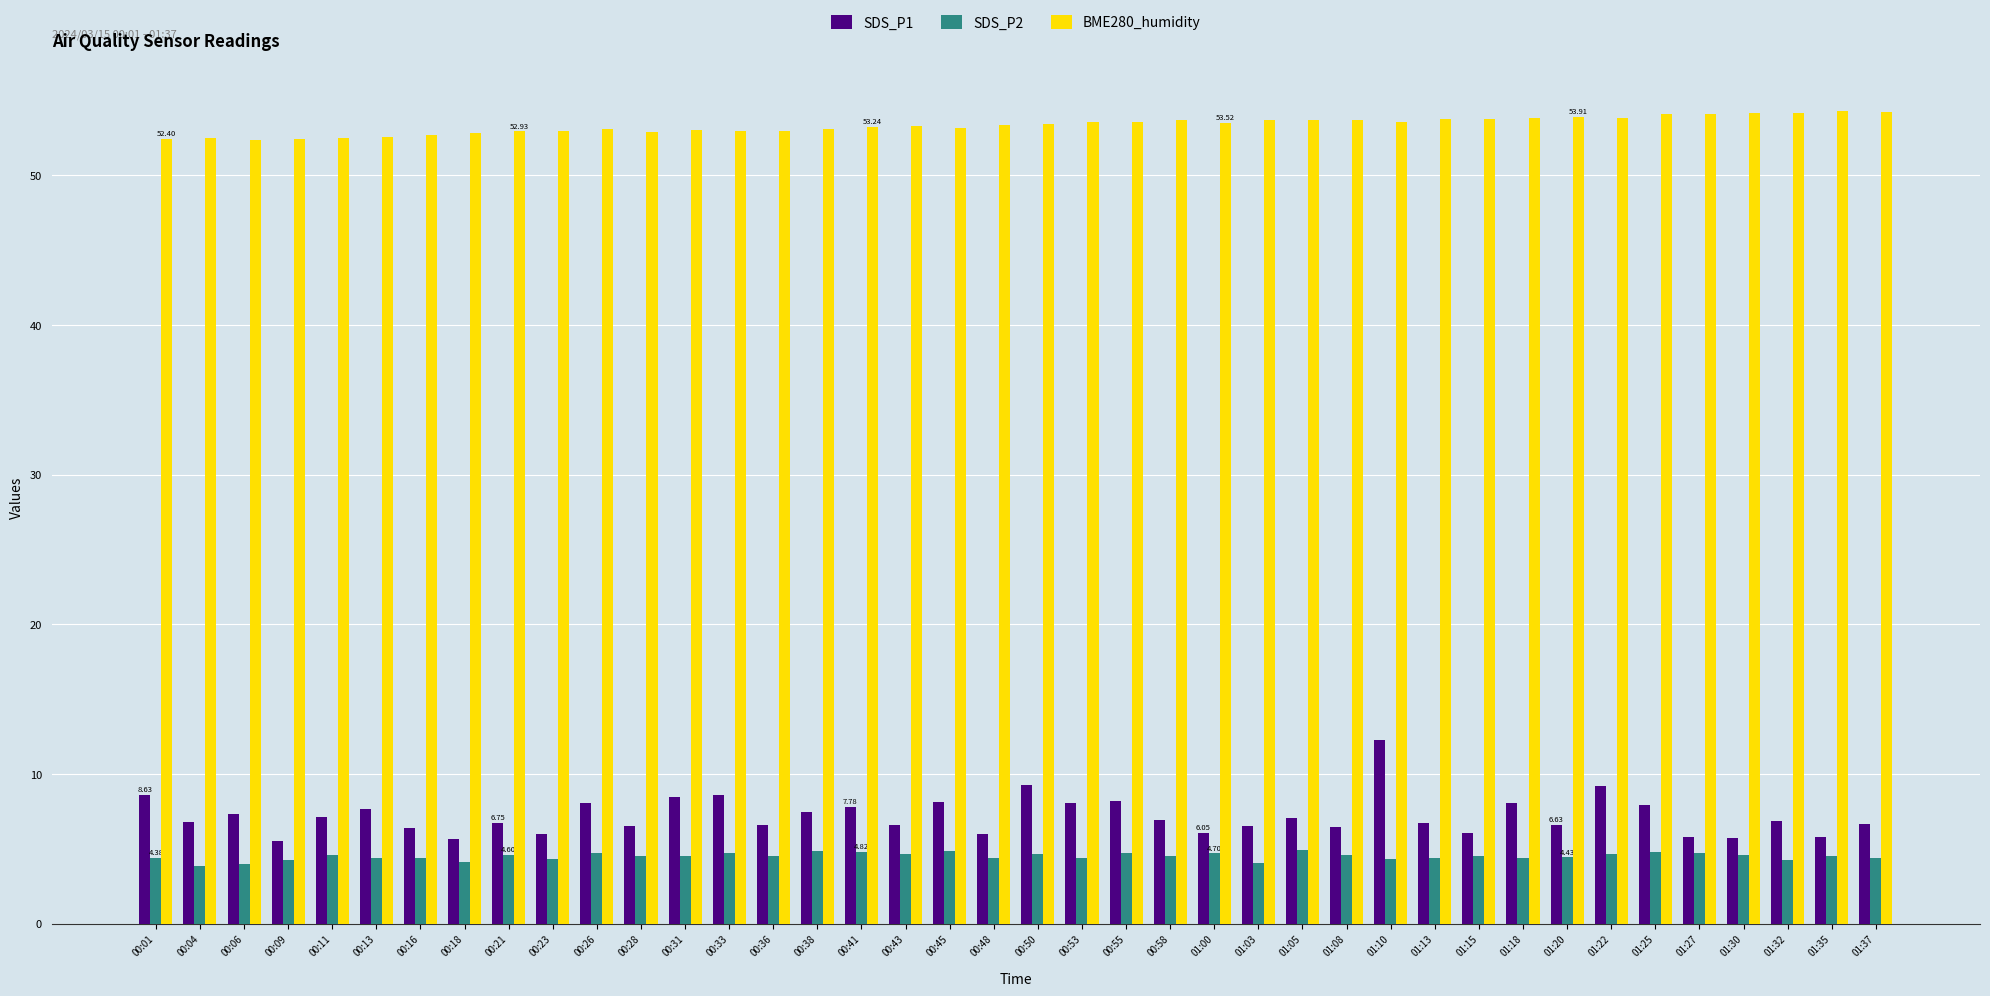

True or false: SDS_P1 has a value of 5.7 at 00:18.

True